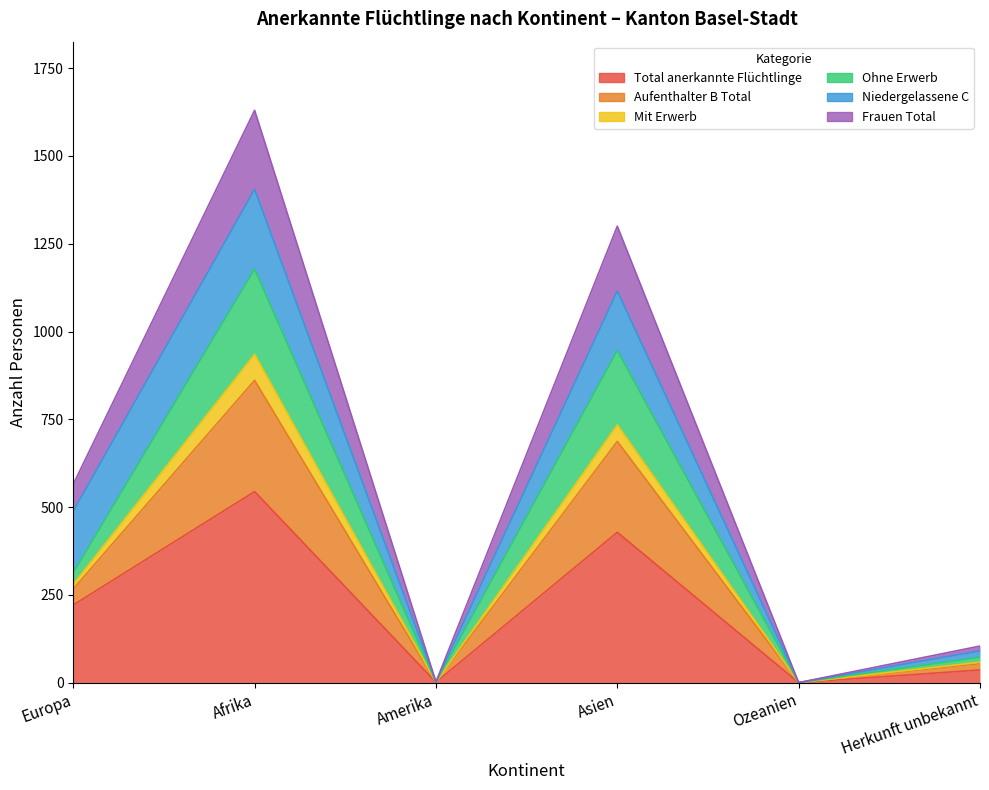

At which label does Frauen Total reach its minimum?

Ozeanien